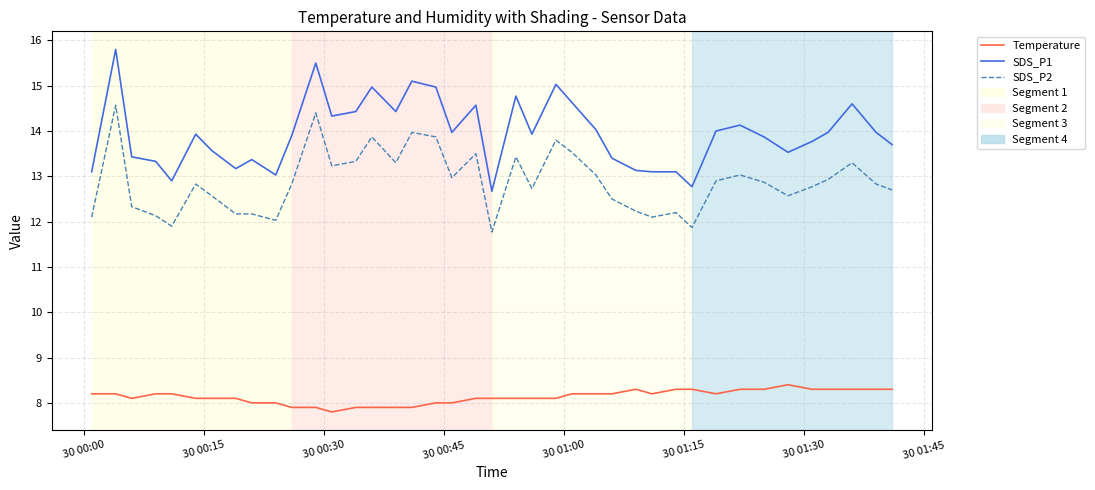

Which series has the widest spread of values?

SDS_P1